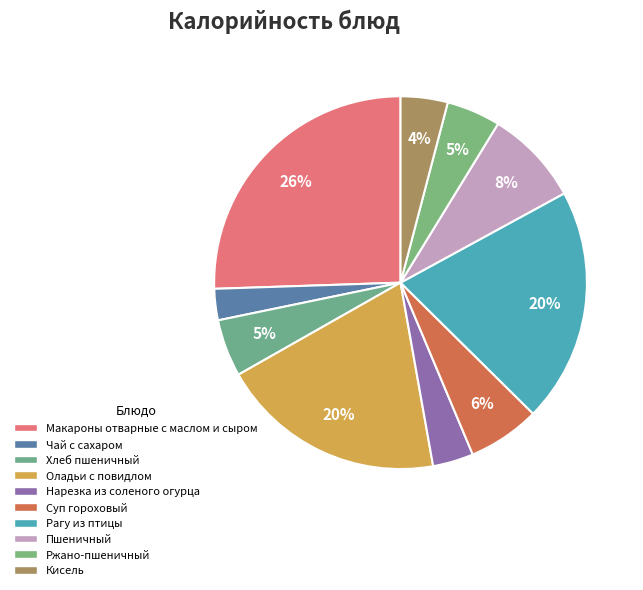

Is it true that Нарезка из соленого огурца is 10% of the pie?

False